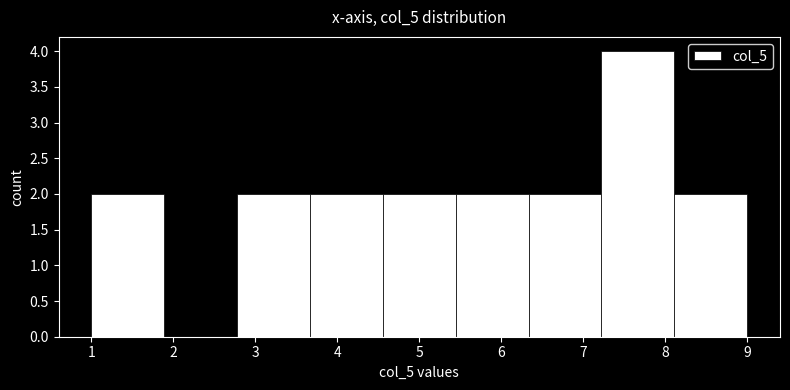

What is the height of the bar covering 6.3 to 7.2 on the x-axis? Neither the bar edges nor the heights are printed on the chart, so give them approximately, as read against the axes.

2